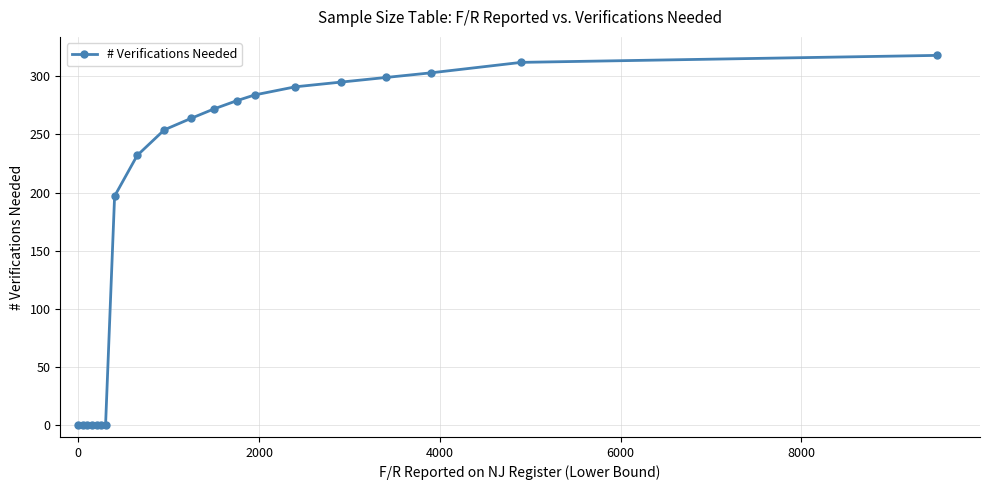

What is the difference between the maximum and minimum values?

318